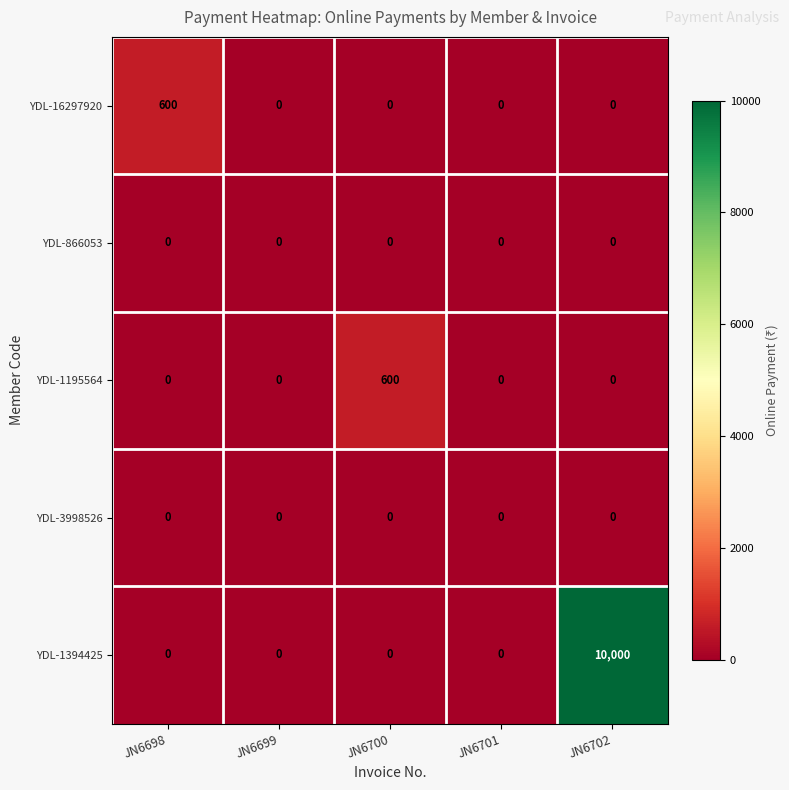

What is the sum of all YDL-16297920 values?

600